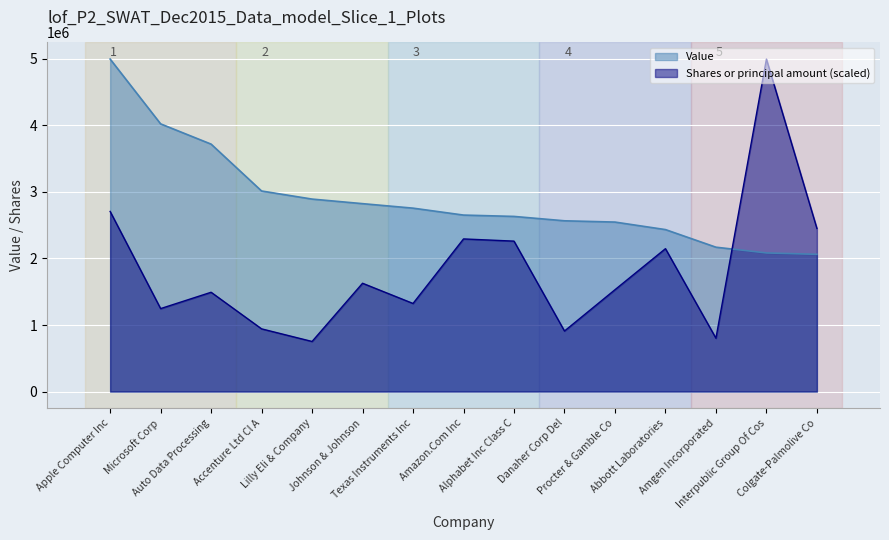

Which series has the largest total across all categories?

Value